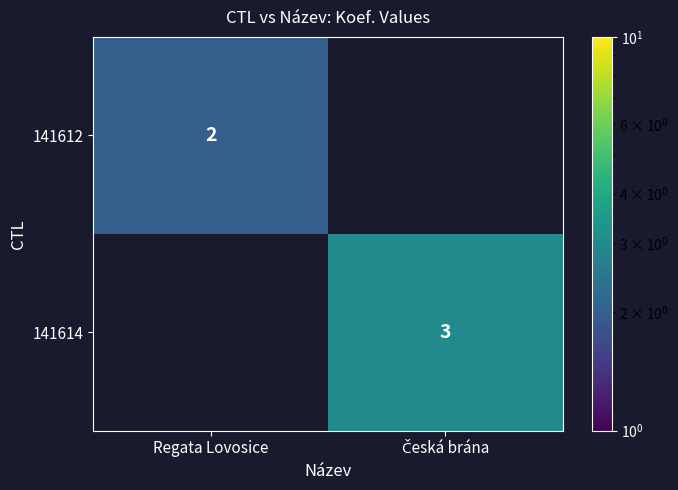

Is it true that 141612 equals 2 at Regata Lovosice?

True